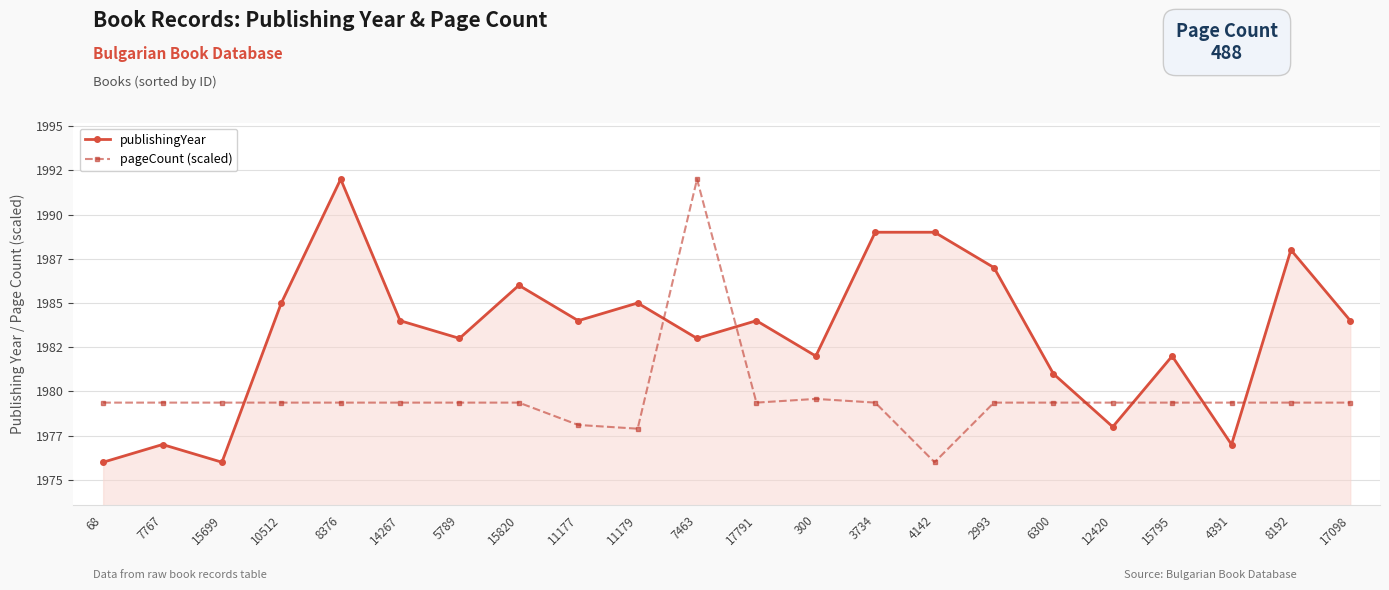

Read the pageCount (scaled) value at 12420.

1979.4